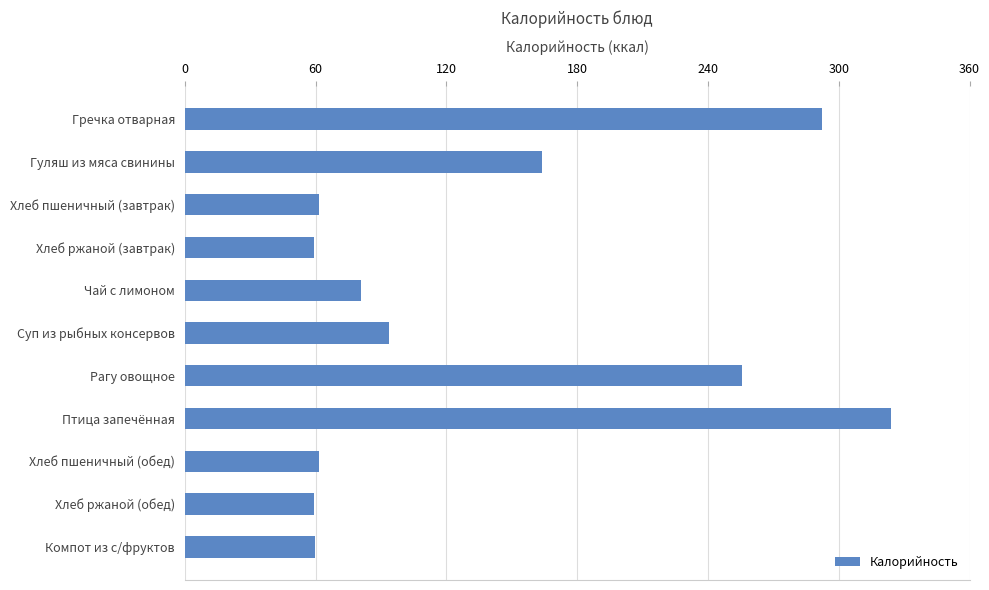

What is the average value?

137.5